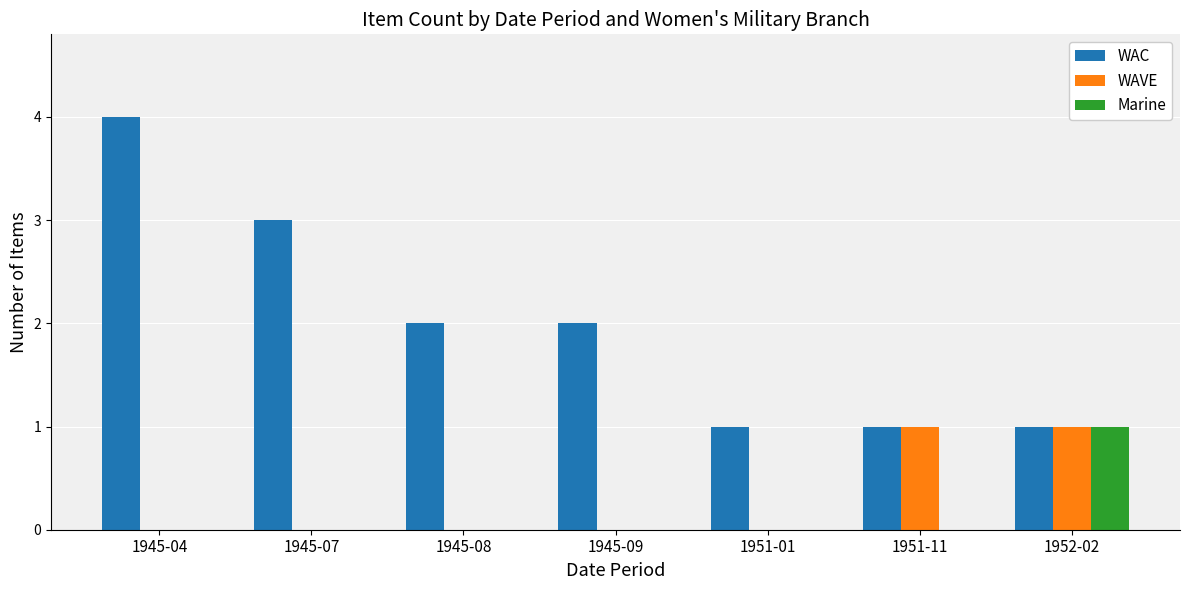

What is the total value across all series at 1951-11?

2